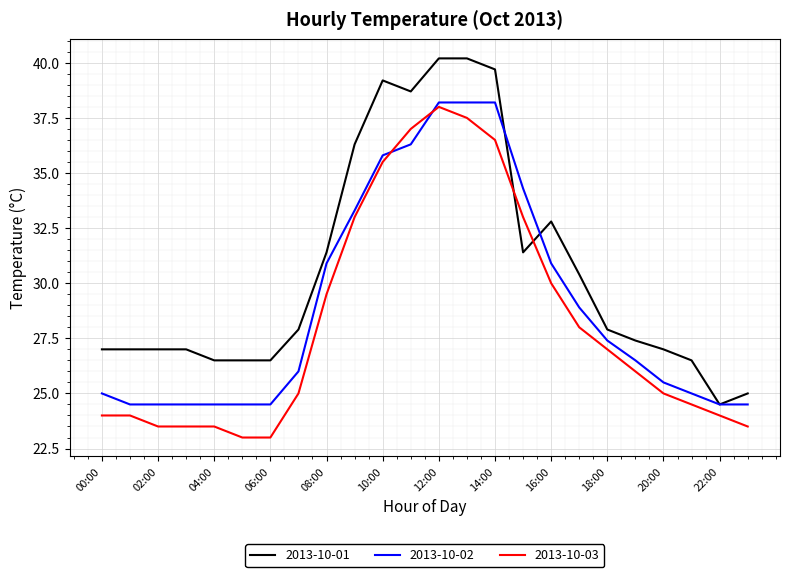

True or false: 2013-10-03 and 2013-10-01 intersect in this chart.

True